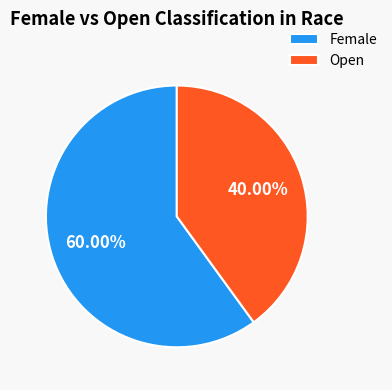

Which category has the biggest portion of the pie?

Female